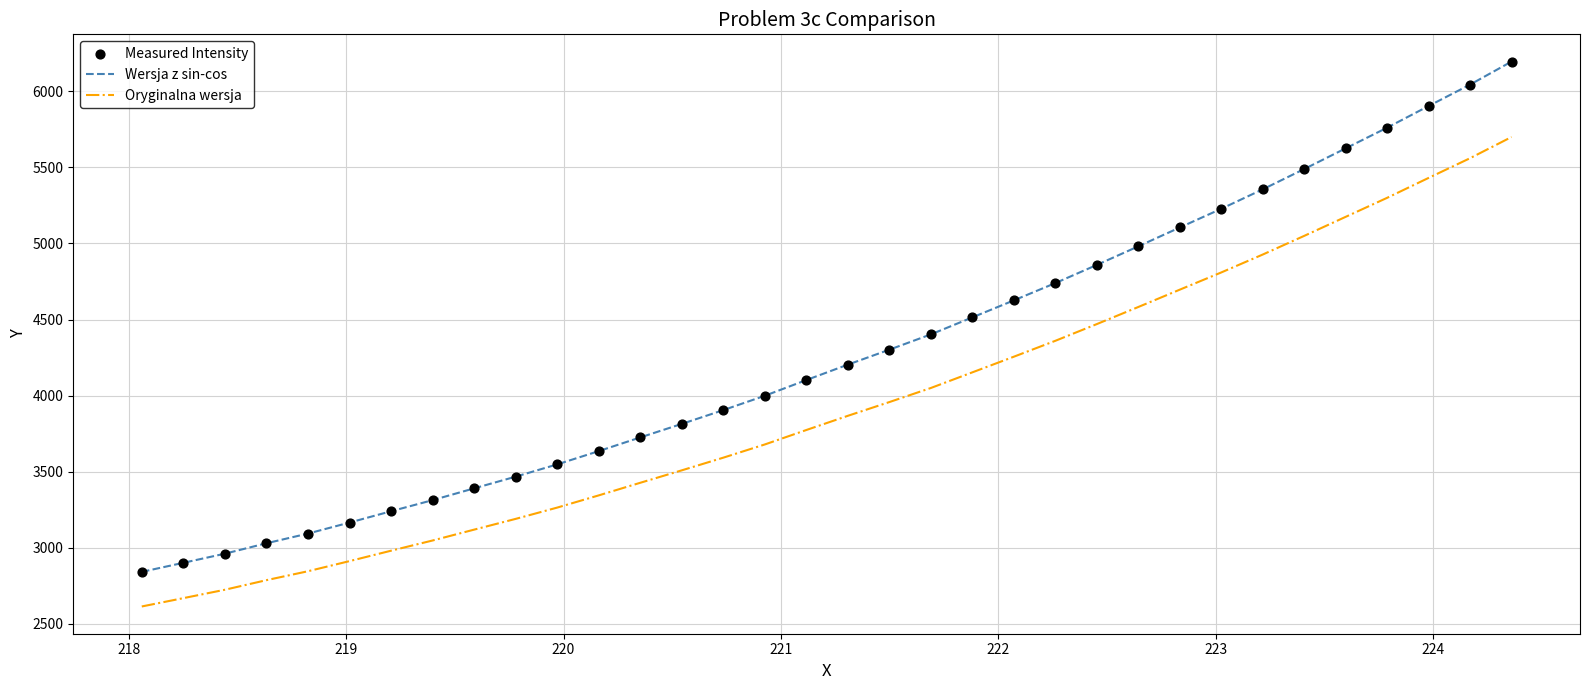

Which series has the largest total across all categories?

Wersja z sin-cos